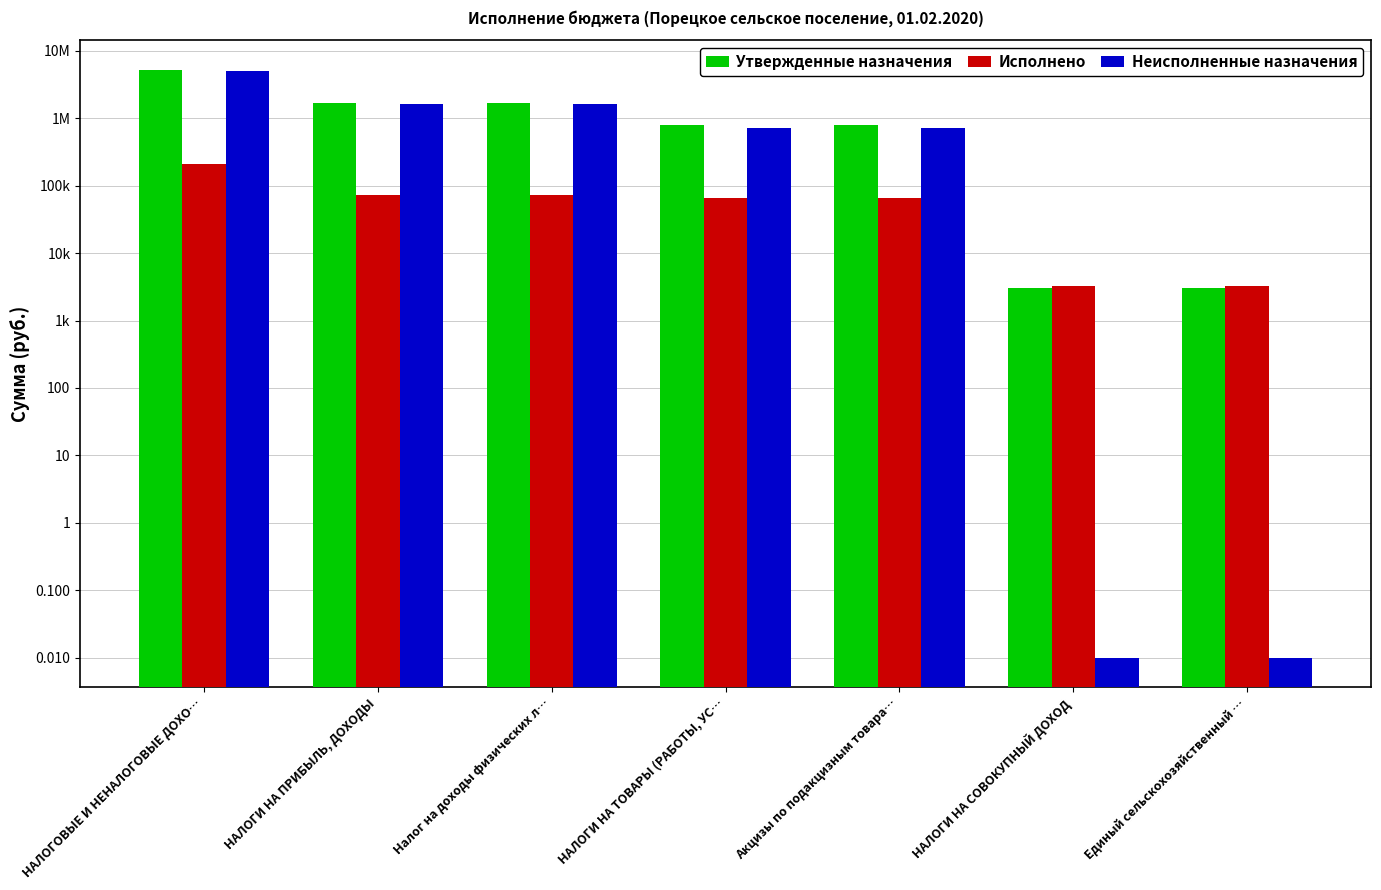

Which category has the lowest value in the Неисполненные назначения series?

НАЛОГИ НА СОВОКУПНЫЙ ДОХОД